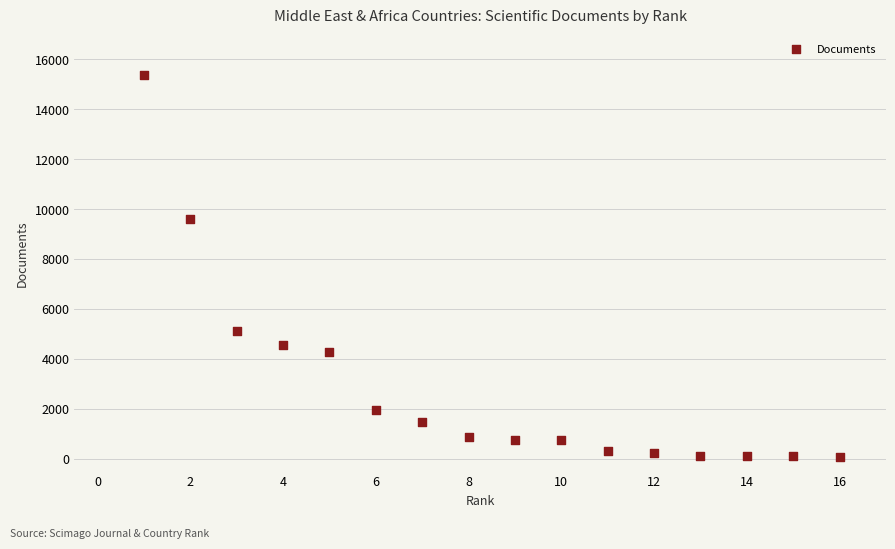

What is the range of X values (max minus min)?

15